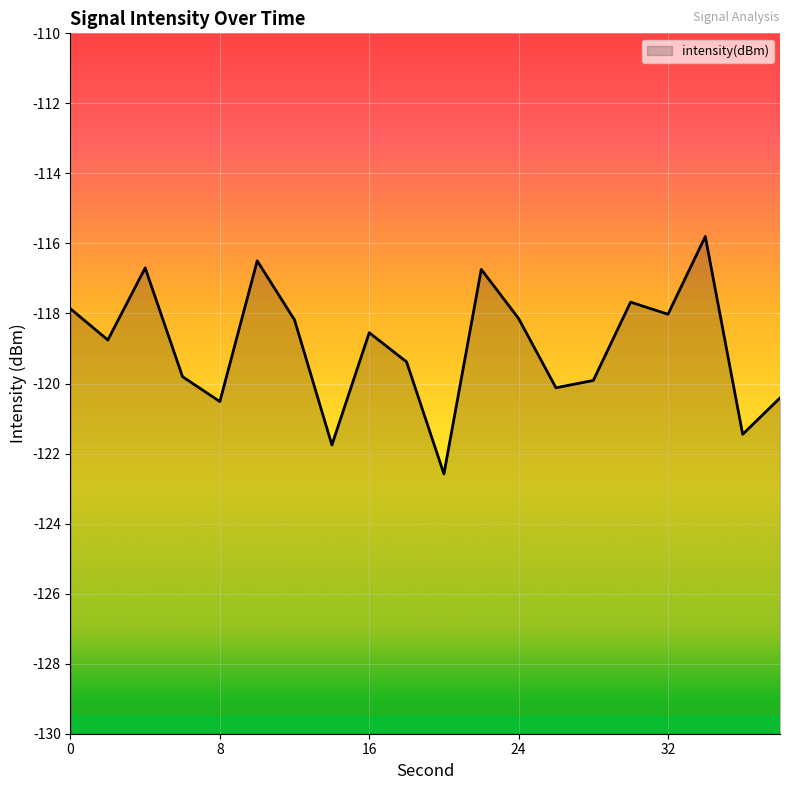

How many data points are less than -118?

14